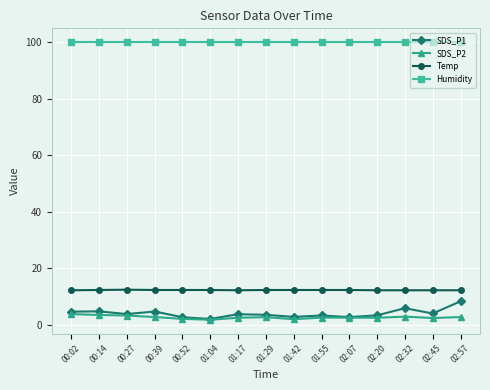

Count the number of data series in this chart.

4